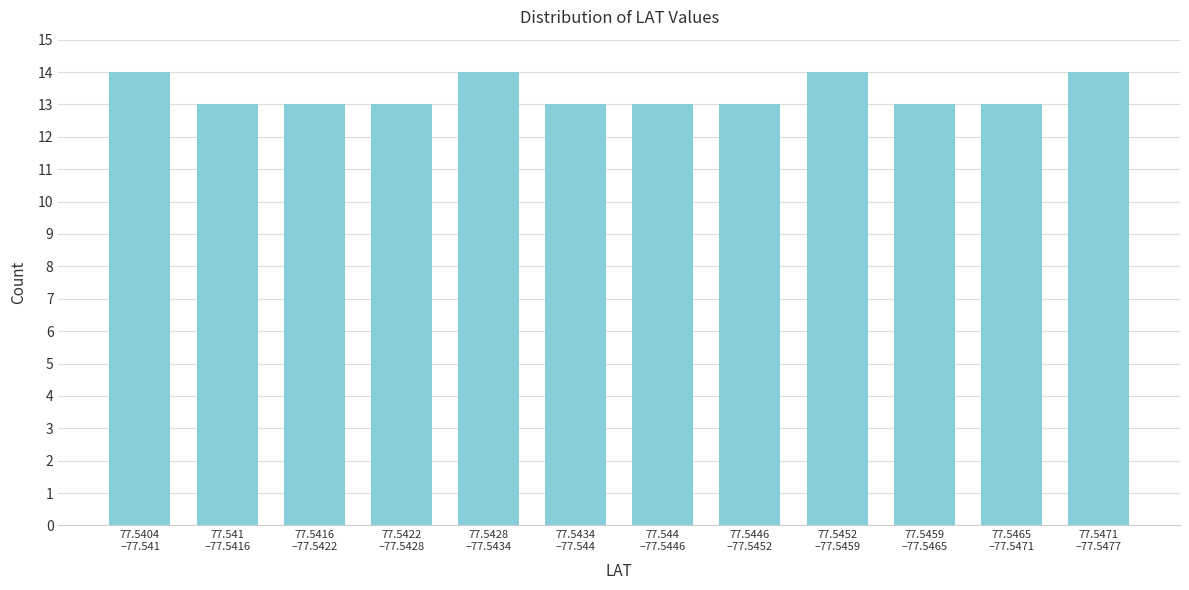

Reading left to right, extract all data points from this chart.

14	13	13	13	14	13	13	13	14	13	13	14